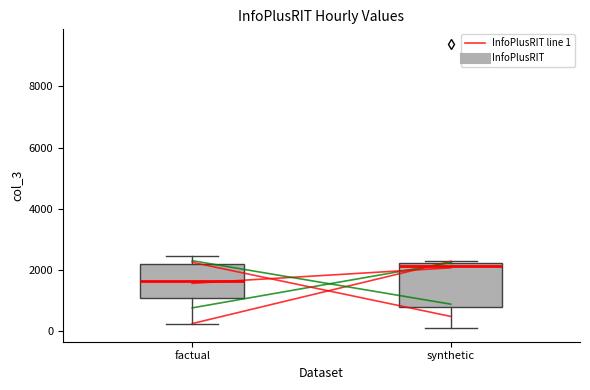

Reading left to right, read every box against the y-axis: the position of its median line, the range the box covers, and the ends of its whiskers. The values are not printed on the chart, so give them approximately, as read against the axis.

factual: median 1600, box 1000 to 2200, whiskers 200 to 2400
synthetic: median 2200 (just below the box's upper edge), box 800 to 2200, whiskers 200 to 2200